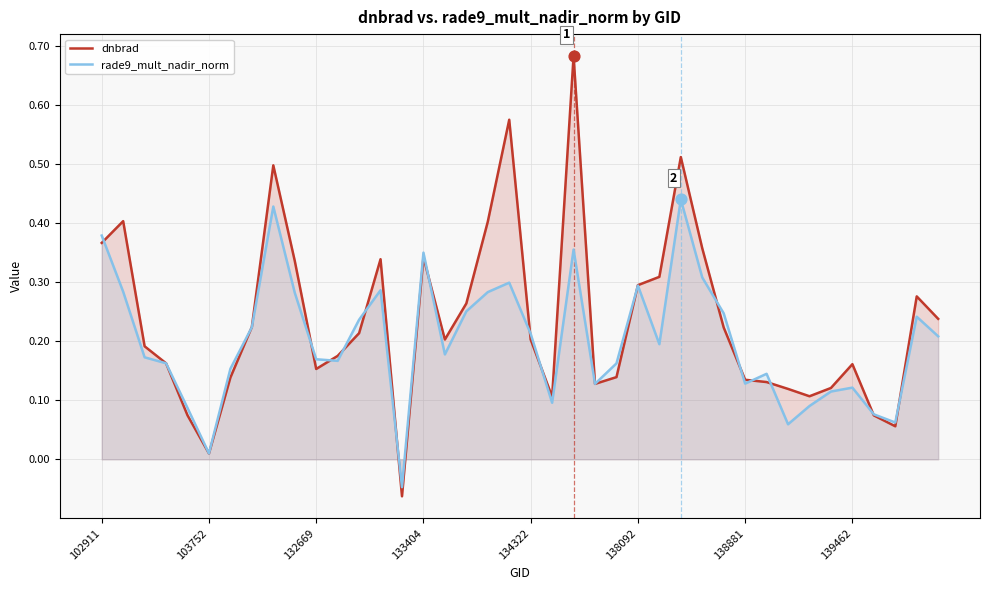

Which series reaches the maximum Y coordinate?

dnbrad